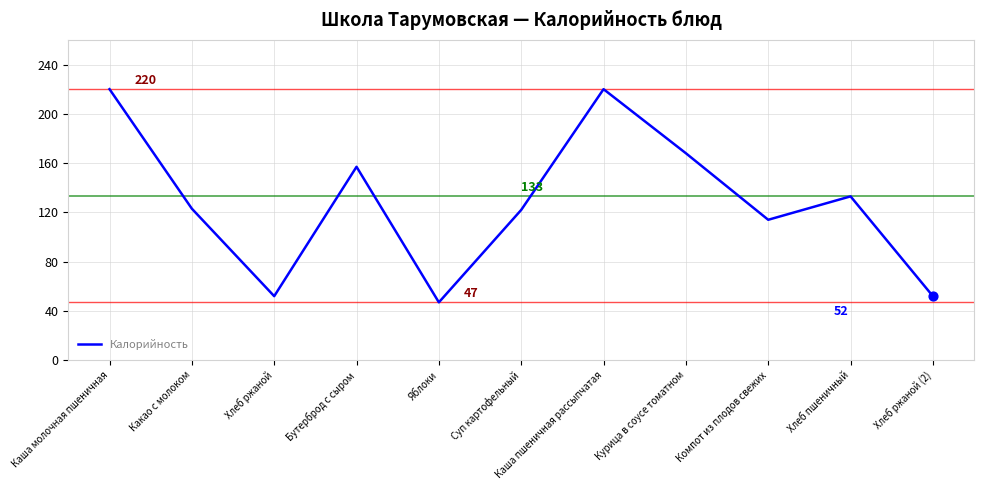

Which has a higher value, Каша молочная пшеничная or Суп картофельный?

Каша молочная пшеничная